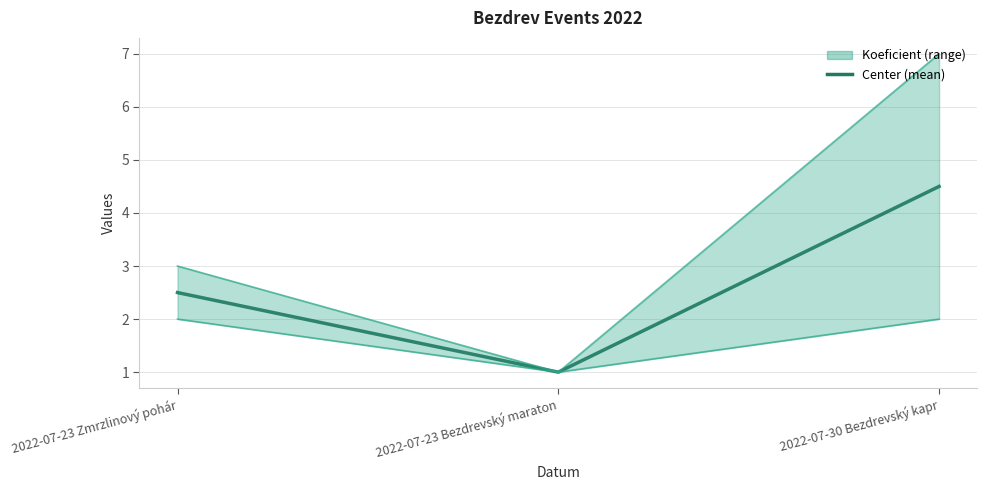

Reading left to right, transcribe all the data shown in this chart.

2022-07-23 Zmrzlinový pohár=2.5	2022-07-23 Bezdrevský maraton=1.0	2022-07-30 Bezdrevský kapr=4.5